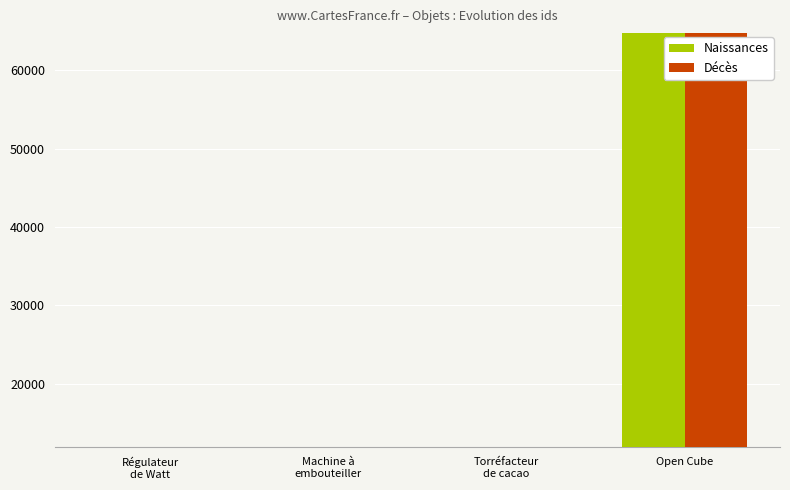

At which category is the sum across all series the highest?

Open Cube